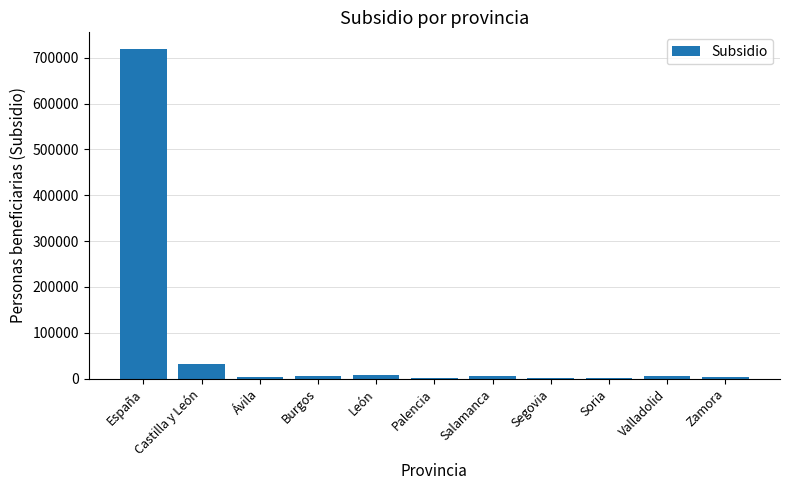

At which label is the value closest to 360170?

Castilla y León